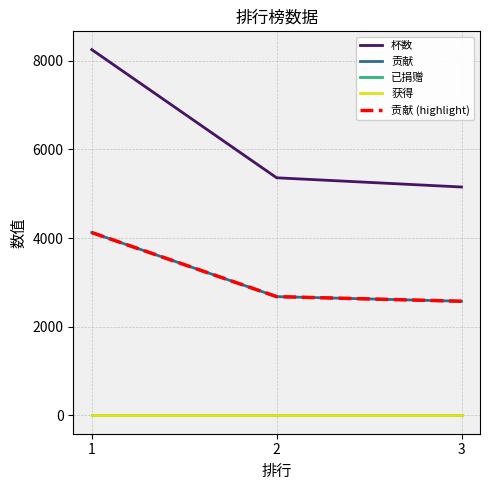

Does the chart display data point markers on the line(s)?

No